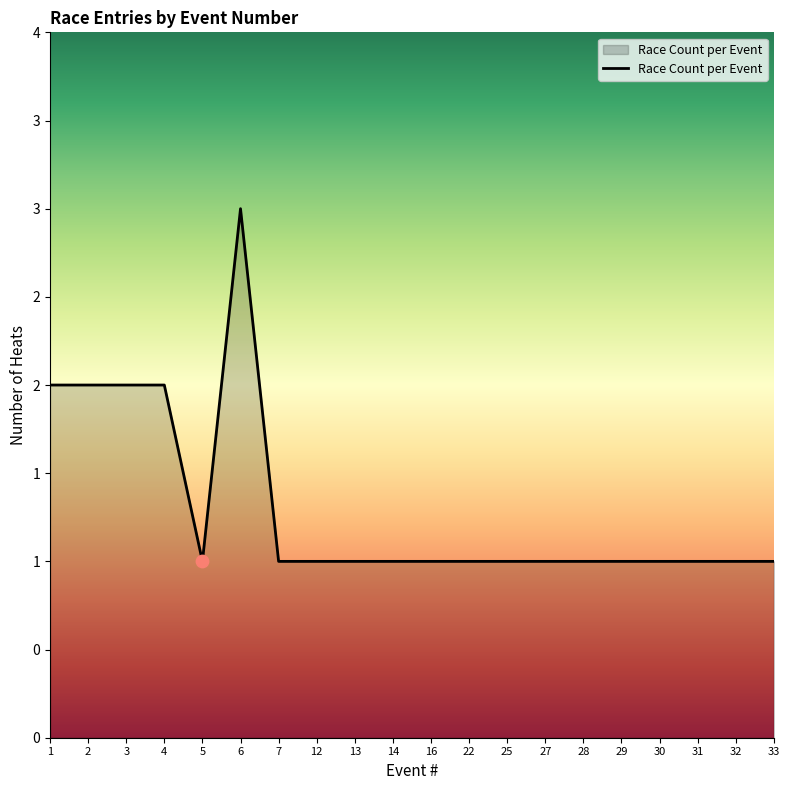

Which has a higher value, 6 or 28?

6